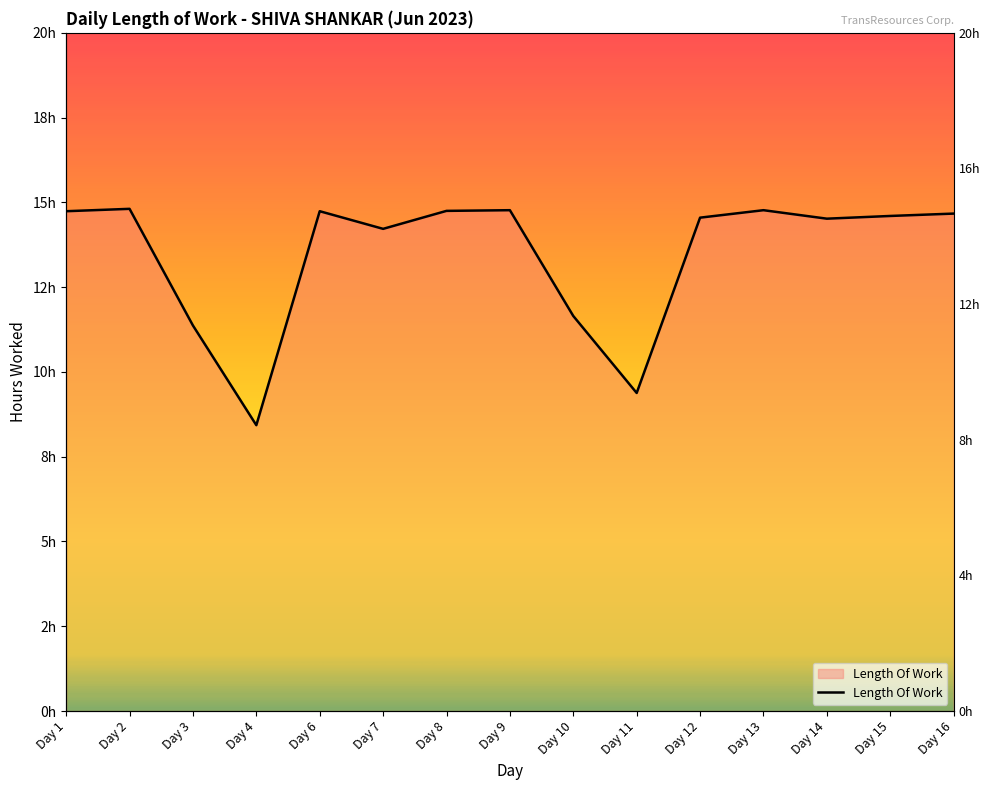

Rank the categories by value from lowest to highest.

Day 4, Day 11, Day 3, Day 10, Day 7, Day 14, Day 12, Day 15, Day 16, Day 1, Day 6, Day 8, Day 9, Day 13, Day 2